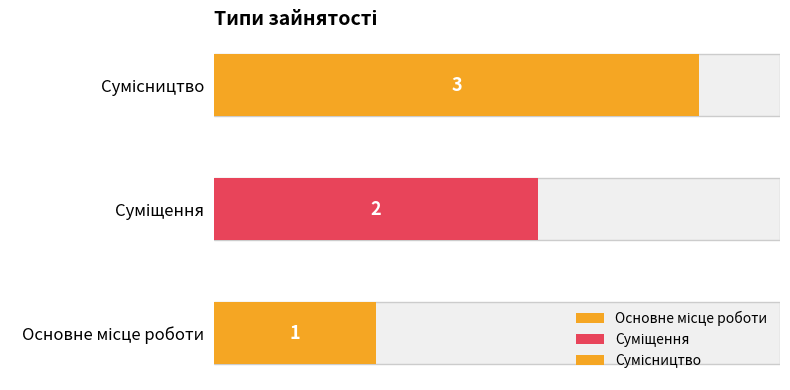

How many bars are there in total?

3